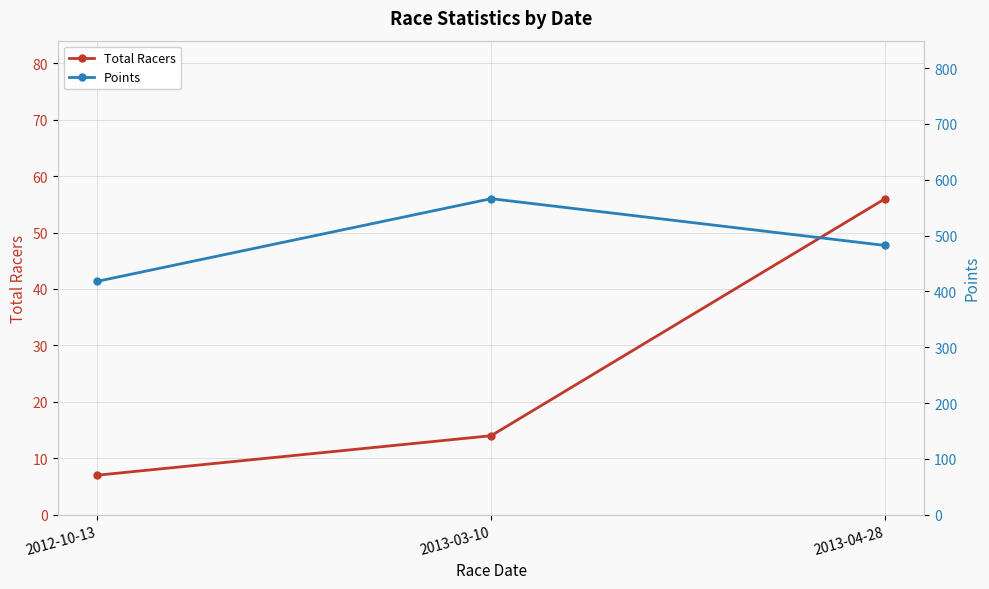

Where does the Points series first go above 482?

2013-03-10